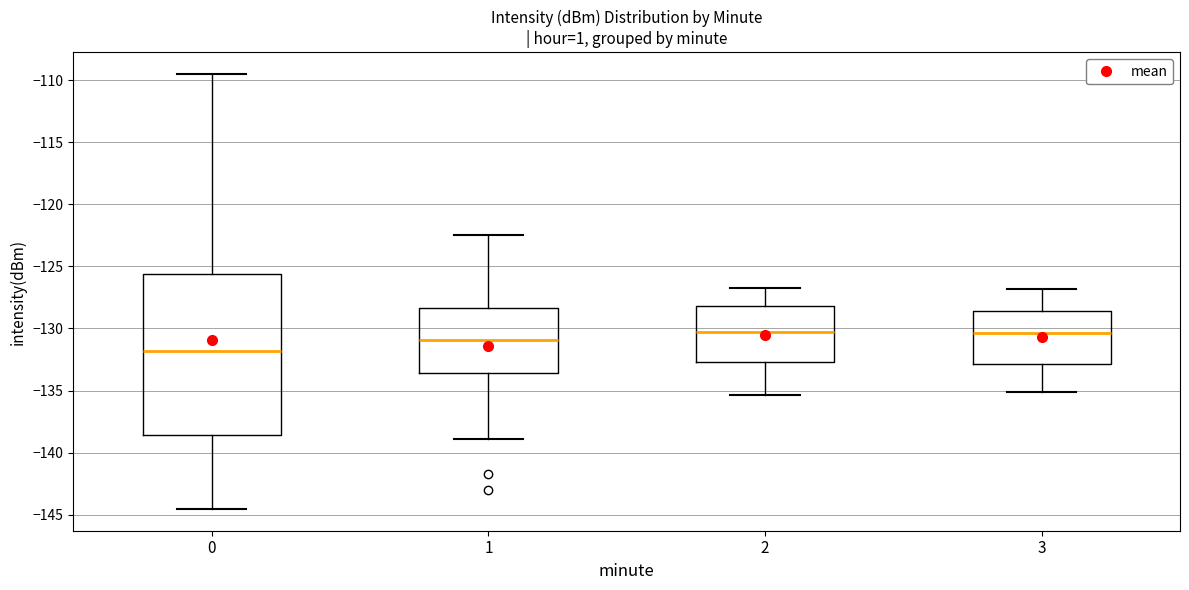

Comparing the boxes themselves (not the whiskers), which one is the tallest?

0